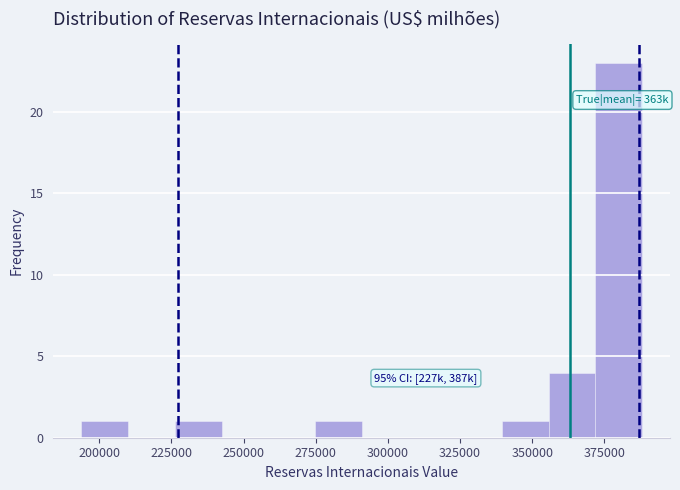

Around what value on the x-axis is the tallest bar? Give the approximate position of its centre, as read against the axis.

380000